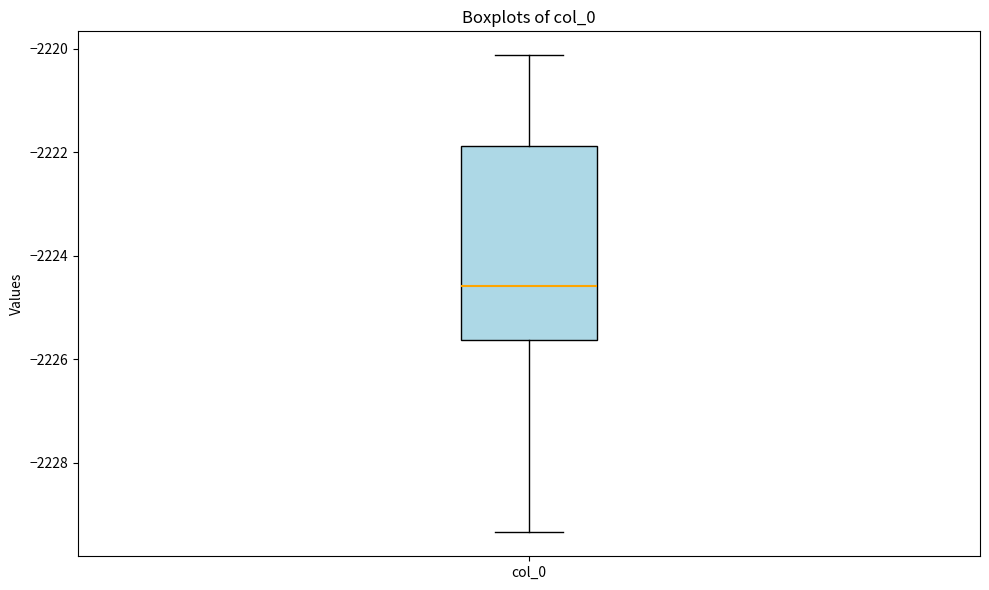

Read this box plot against the y-axis: the position of the median line, the range covered by the box, and the ends of both whiskers. The values are not printed on the chart, so give them approximately, as read against the axis.

median -2224.6, box -2225.6 to -2221.8, whiskers -2229.4 to -2220.2